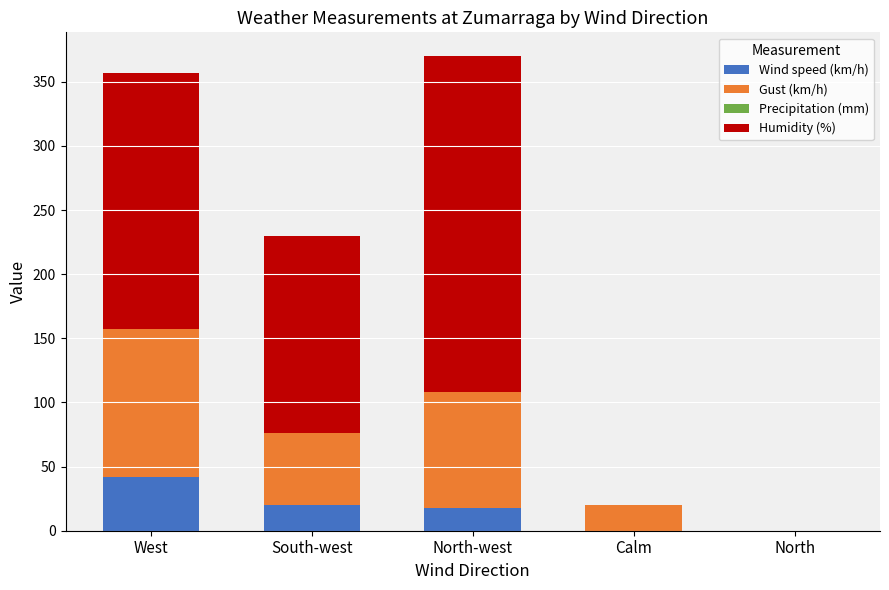

The value of Wind speed (km/h) at Calm is 21. True or false?

False